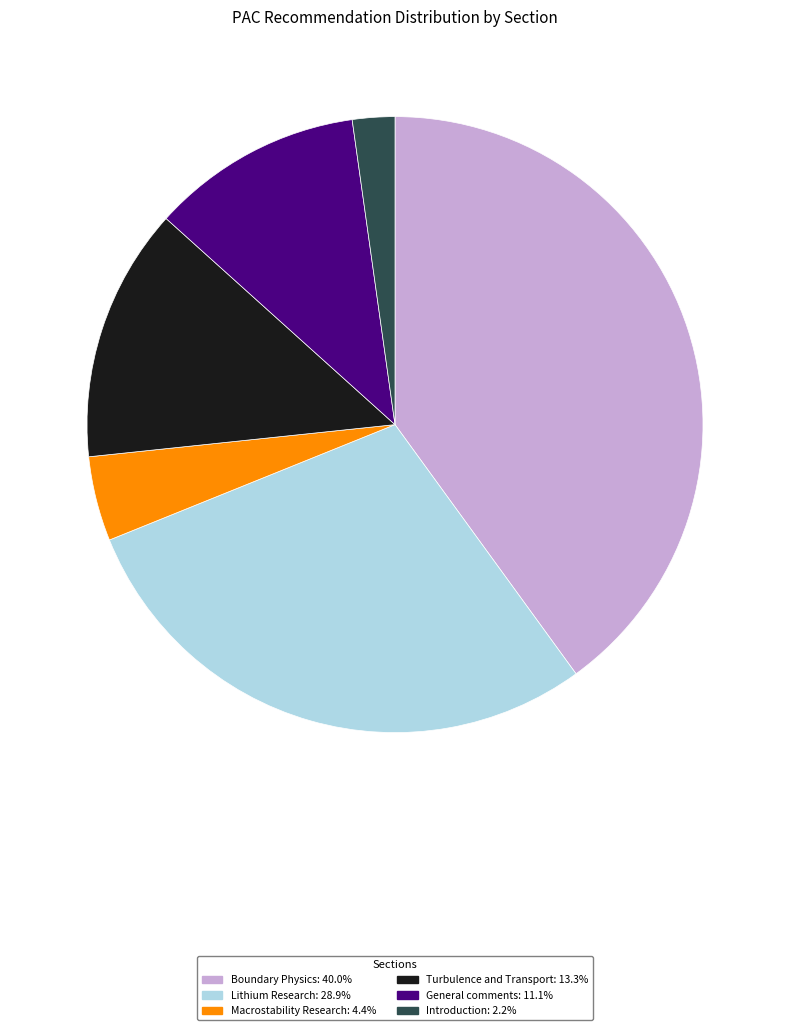

Is Introduction the majority of the pie?

No